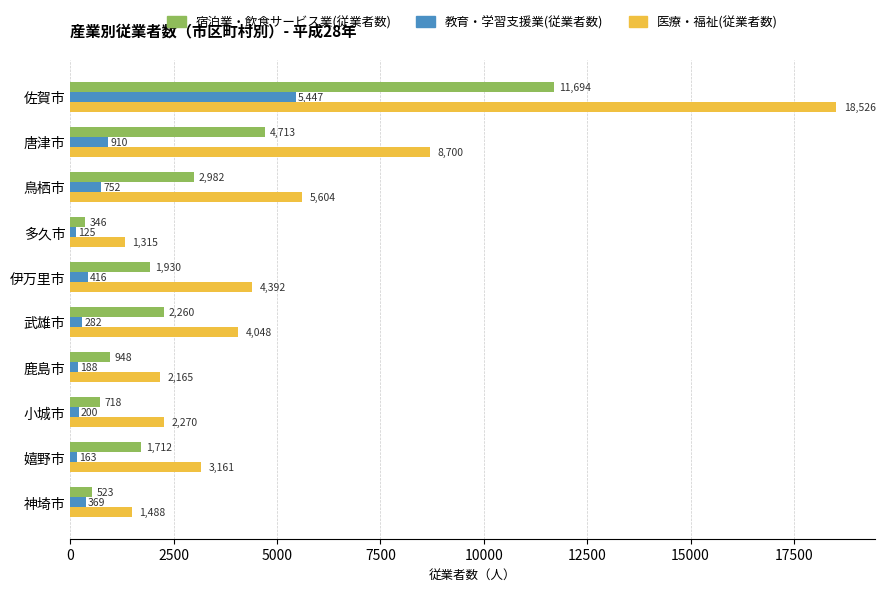

What is the average value of the 医療・福祉(従業者数) series?

5167